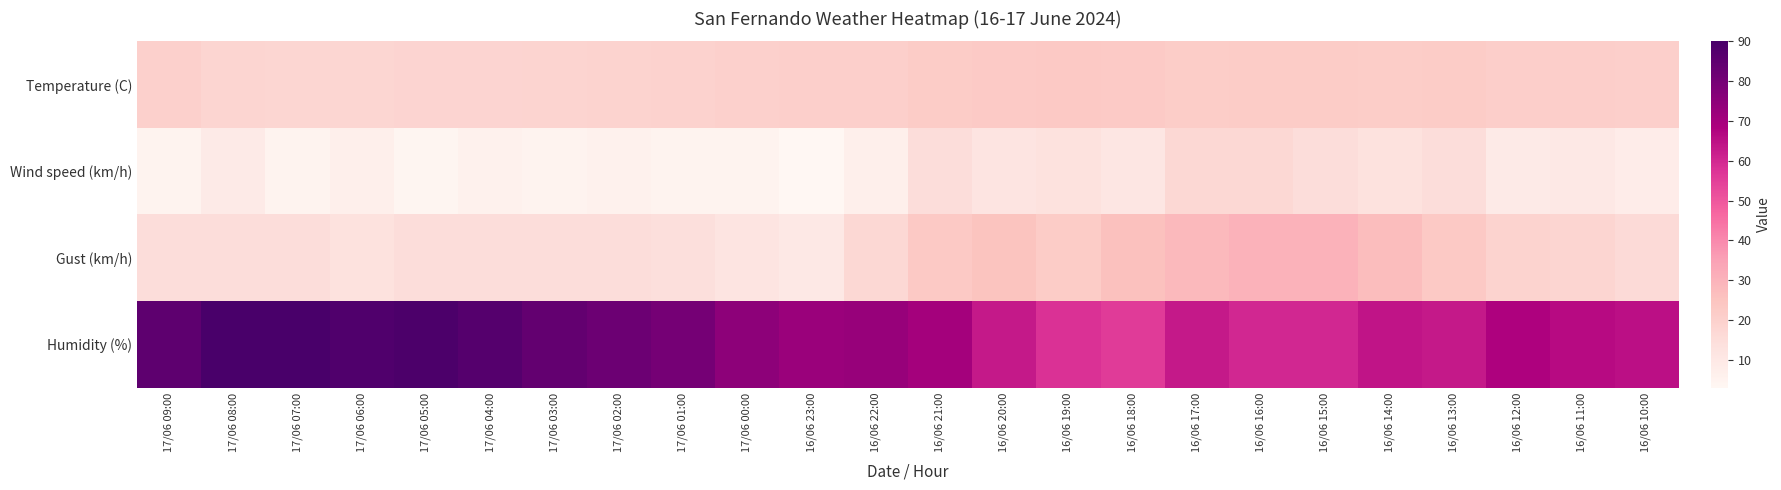

What is the greatest value displayed?

90.0